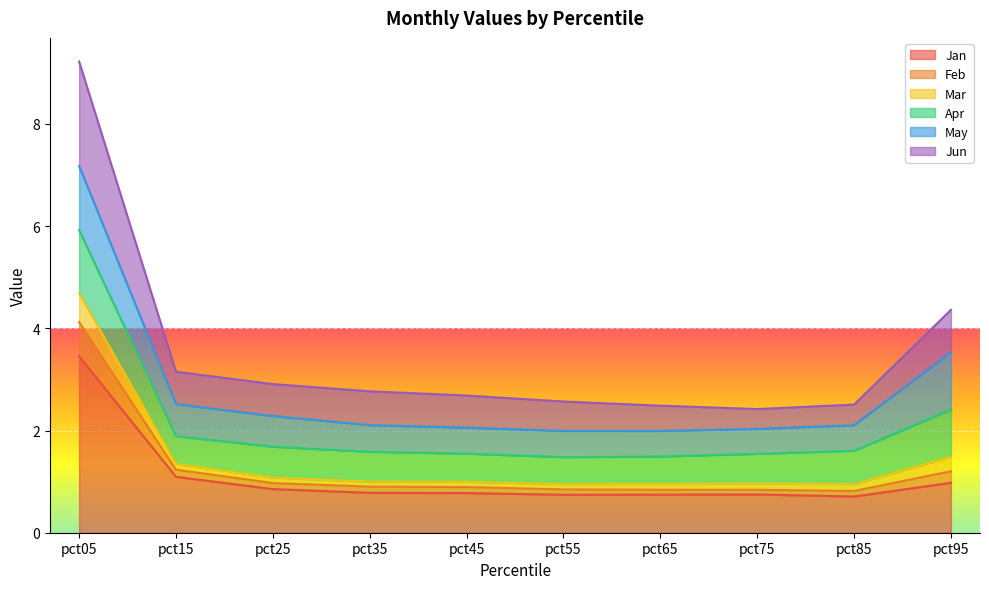

True or false: Jan has more than 1 points higher than both neighbors.

False